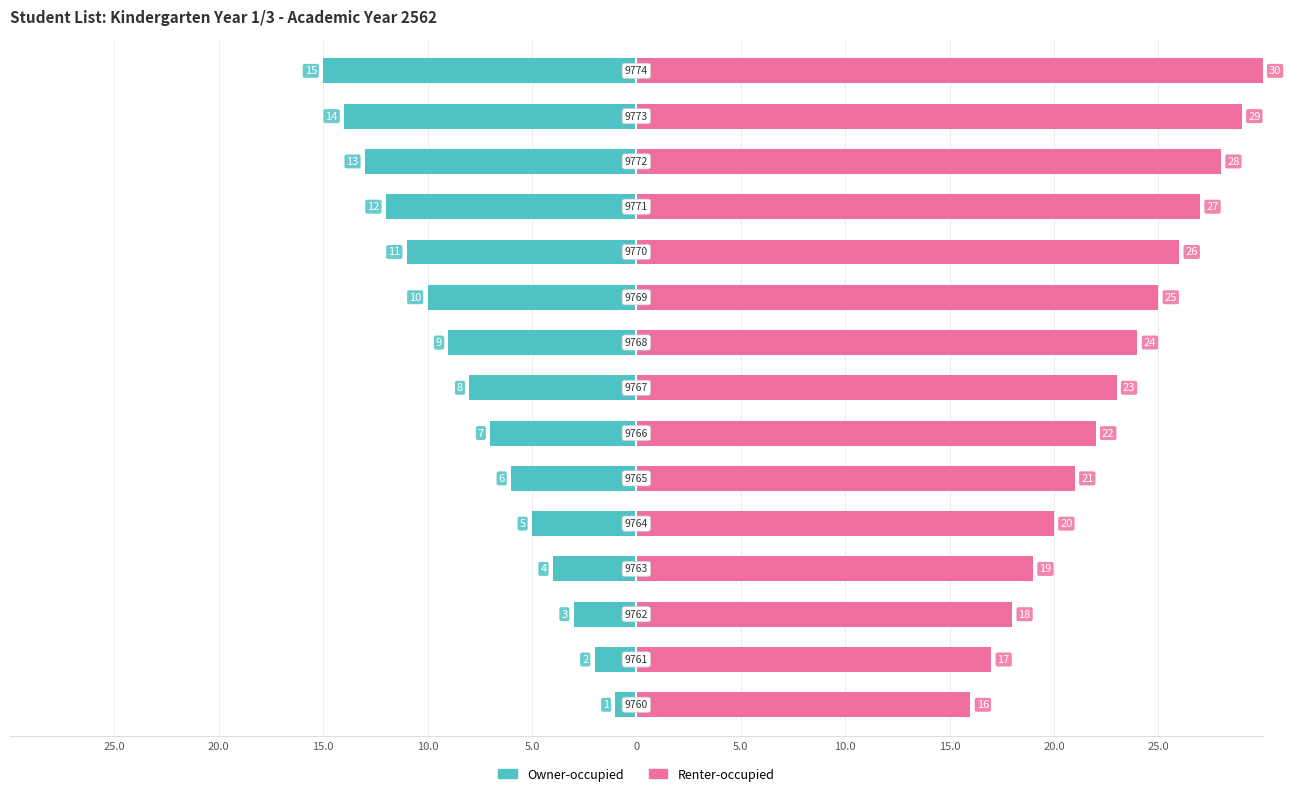

Which series changed the most between 0 and 12?

Owner-occupied